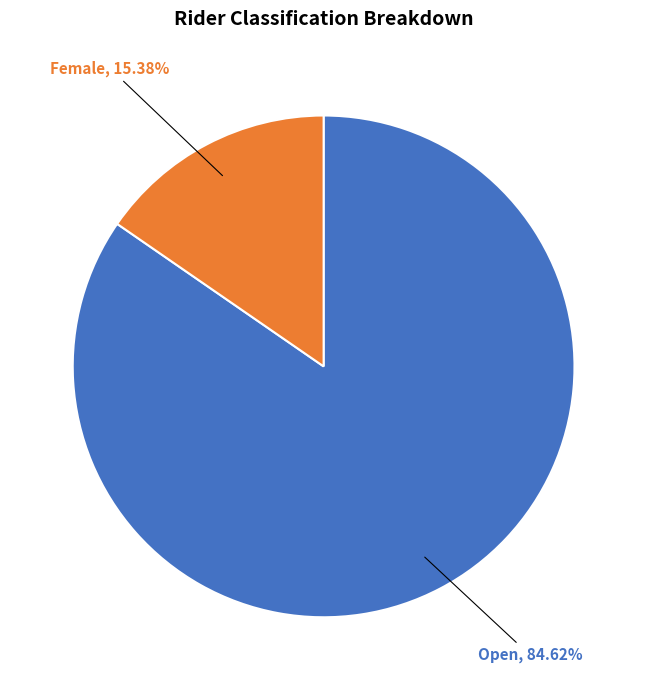

How many slices are in this pie chart?

2